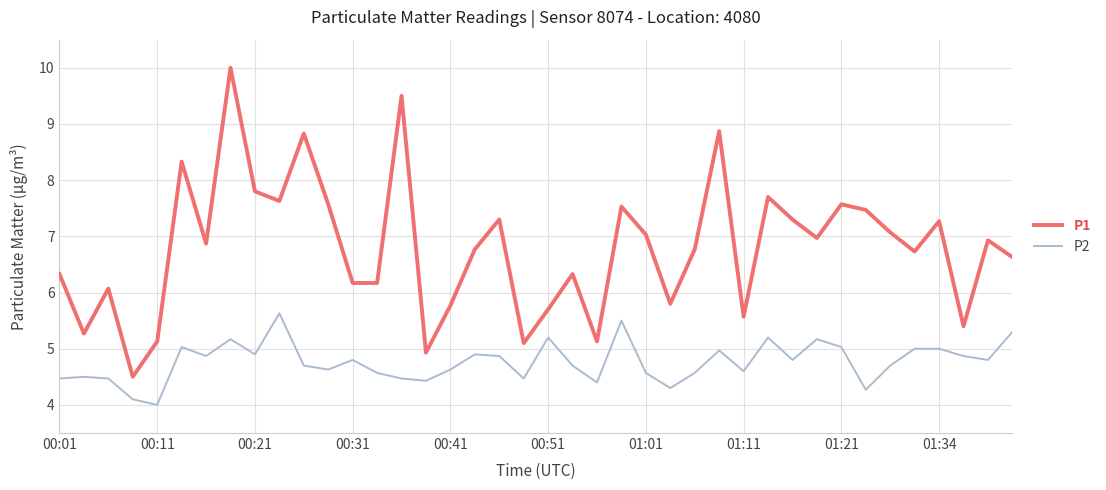

How many lines are shown in the chart?

2